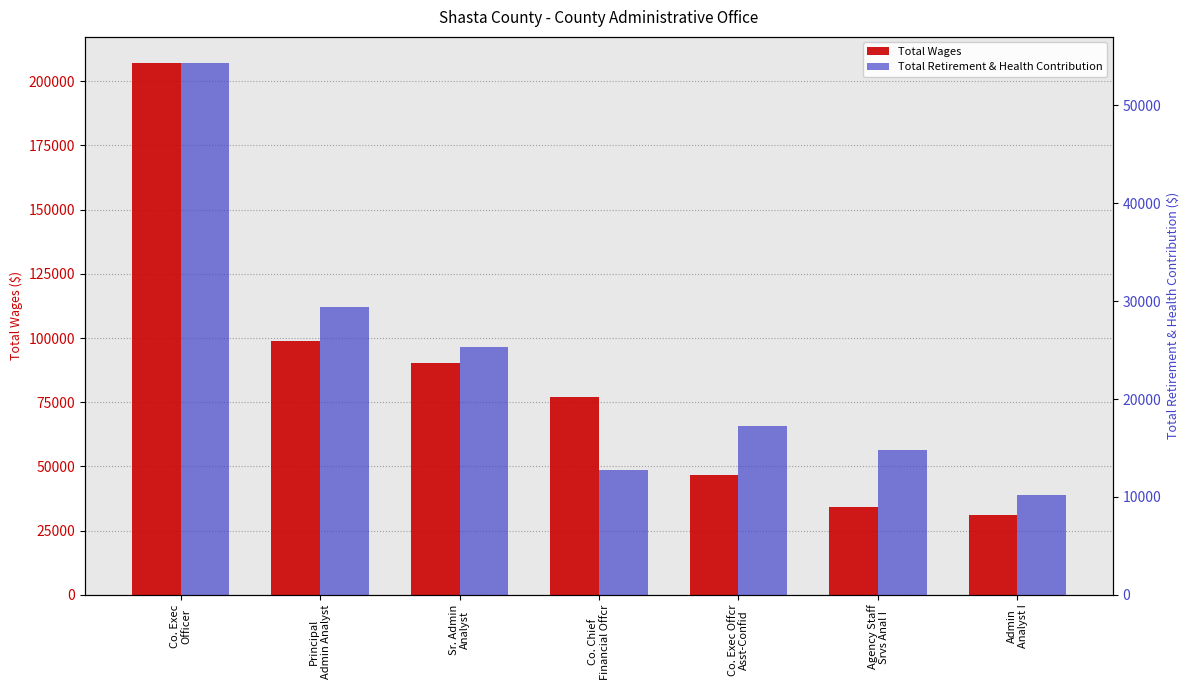

What is the difference between the maximum and minimum values in the Total Retirement & Health Contribution series?

44043